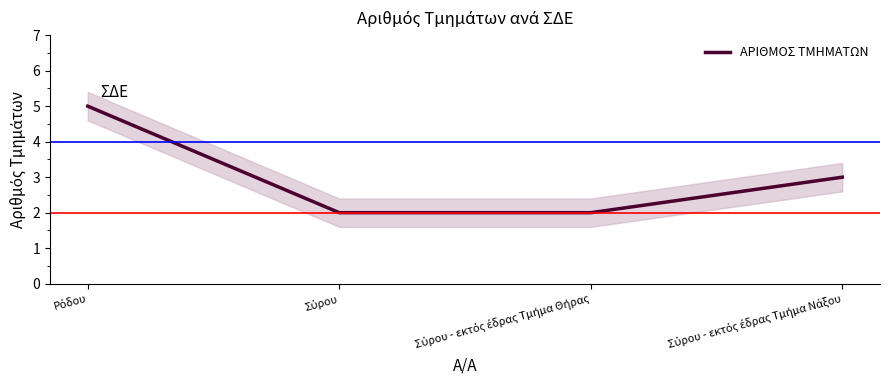

Rank the categories by value from lowest to highest.

Σύρου, Σύρου - εκτός έδρας Τμήμα Θήρας, Σύρου - εκτός έδρας Τμήμα Νάξου, Ρόδου